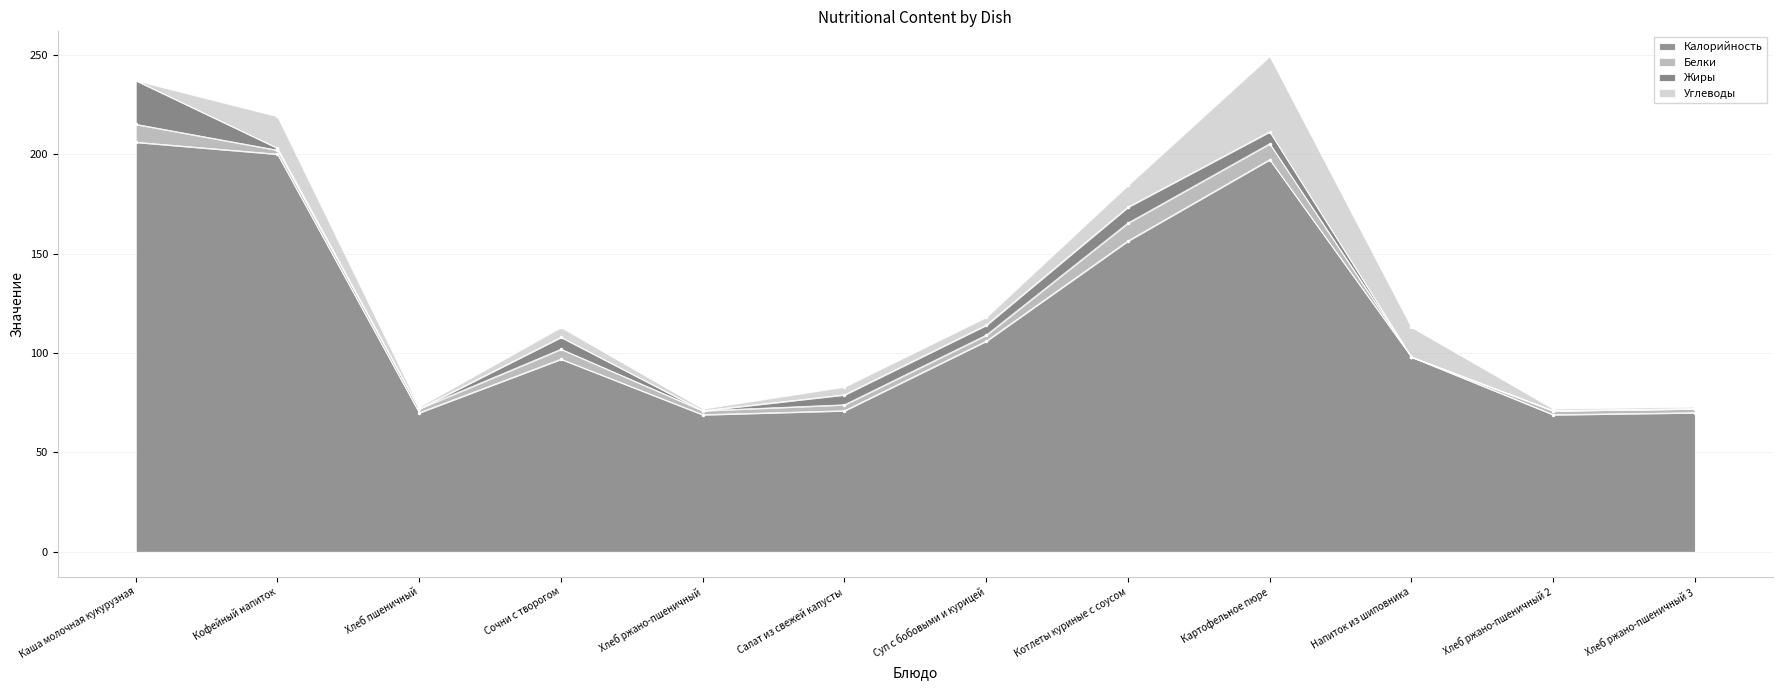

True or false: Жиры has more than 0 interior local peaks.

True